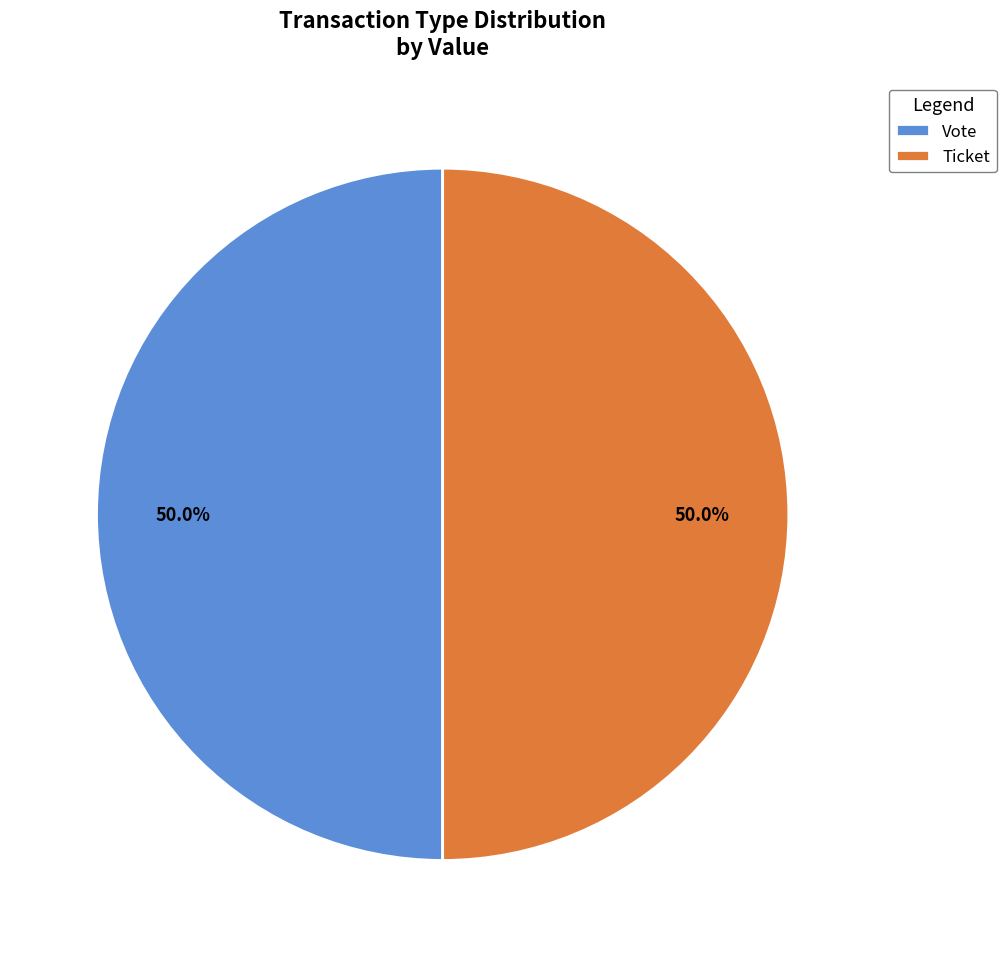

To the nearest percent, what percentage of the pie is Vote?

50%